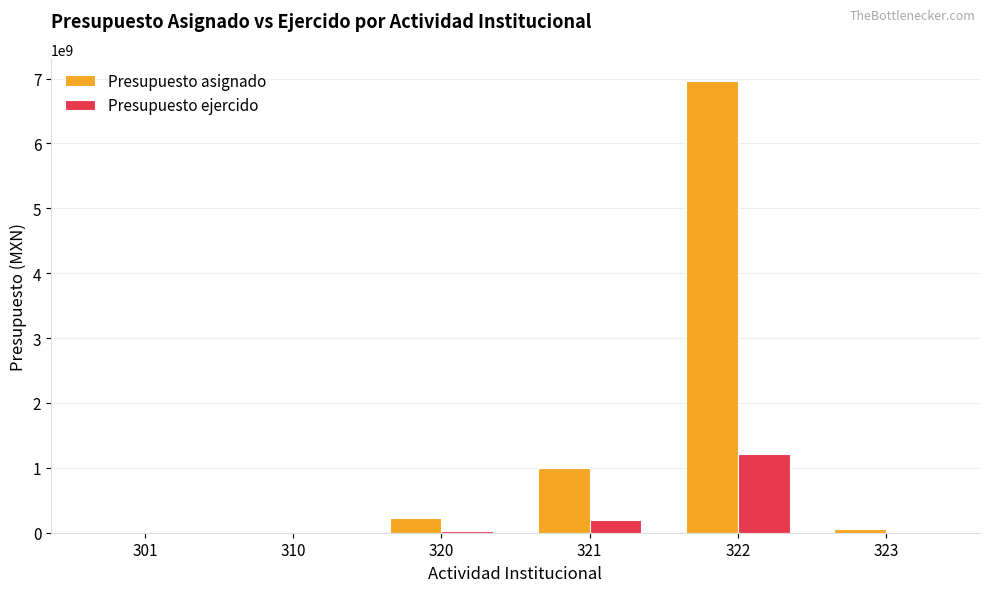

How many distinct data groups are displayed?

2